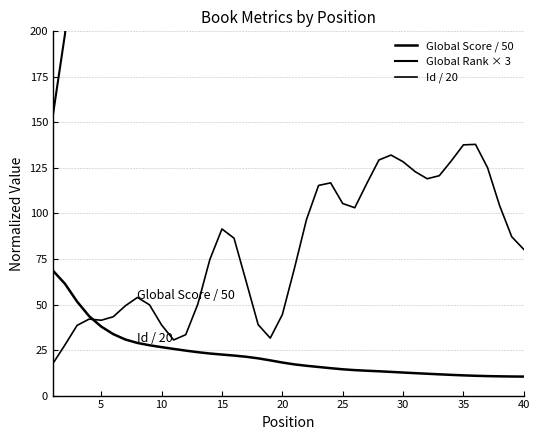

Reading right to left, extract all data points from this chart.

Global Score / 50: 10.4	10.5	10.6	10.7	10.9	11.1	11.4	11.7	12.0	12.3	12.7	13.0	13.3	13.6	14.0	14.4	15.0	15.7	16.4	17.1	18.1	19.3	20.4	21.3	22.0	22.5	23.1	23.8	24.7	25.6	26.6	27.6	28.9	30.8	33.7	37.9	43.6	51.6	61.4	68.6
Global Rank × 3: 2134.9	2116.6	2086.1	2049.7	2008.6	1962.1	1911.3	1857.2	1799.6	1740.8	1683.2	1628.7	1581.8	1544.2	1506.6	1454.9	1386.1	1311.9	1243.3	1175.9	1099.8	1017.9	944.8	891.3	855.5	828.8	802.3	771.3	736.3	699.3	661.7	624.2	585.2	538.9	479.6	410.2	338.4	266.5	198.5	154.0
Id / 20: 80.3	87.2	104.2	125.1	137.9	137.7	128.9	120.7	119.1	123.0	128.4	132.1	129.4	116.5	103.1	105.5	116.8	115.4	96.6	69.8	44.4	31.6	38.9	62.8	86.4	91.5	74.8	50.2	33.4	30.5	38.8	49.8	53.9	49.3	43.3	41.4	42.0	38.5	27.9	17.6